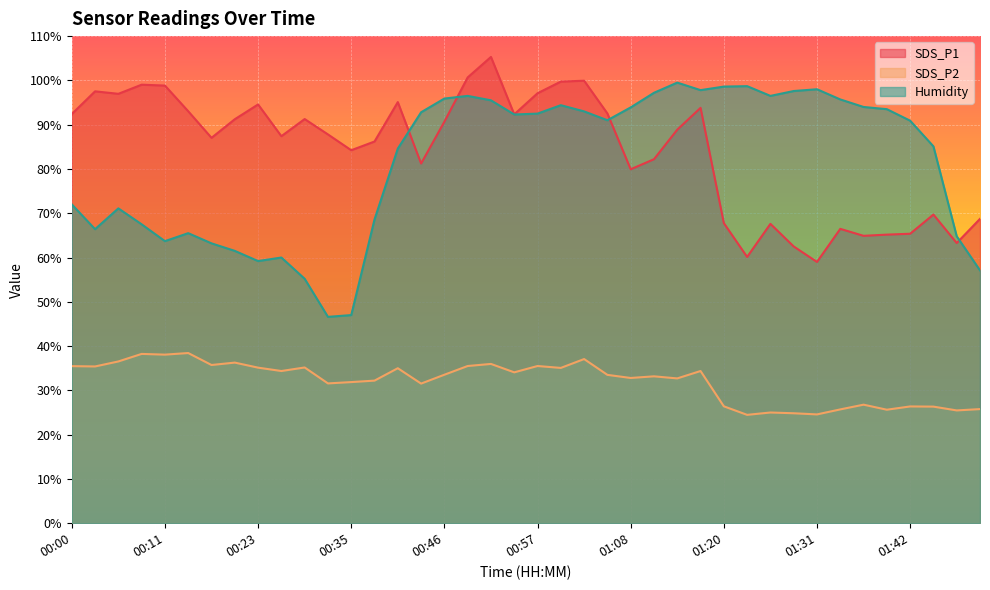

Which series changed the most between 00:29 and 01:08?

Humidity